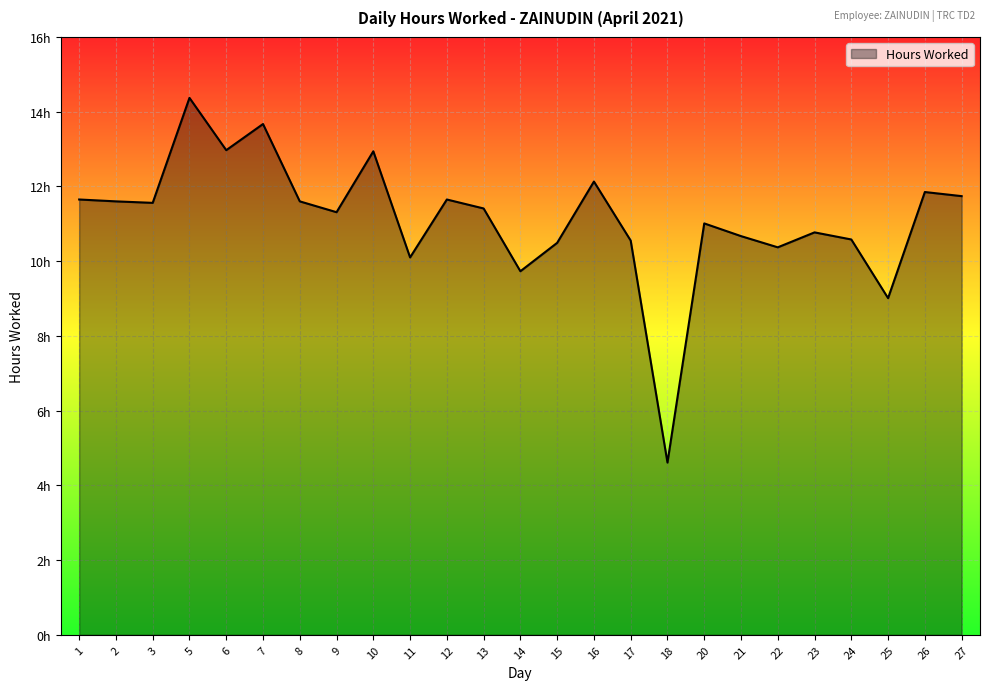

What is the average value?

11.1